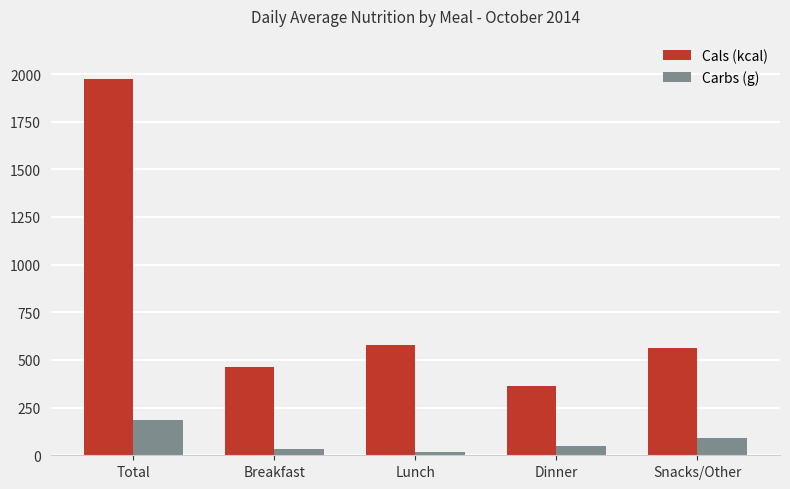

Is the value of Carbs (g) at Dinner greater than the value of Cals (kcal) at Snacks/Other?

No